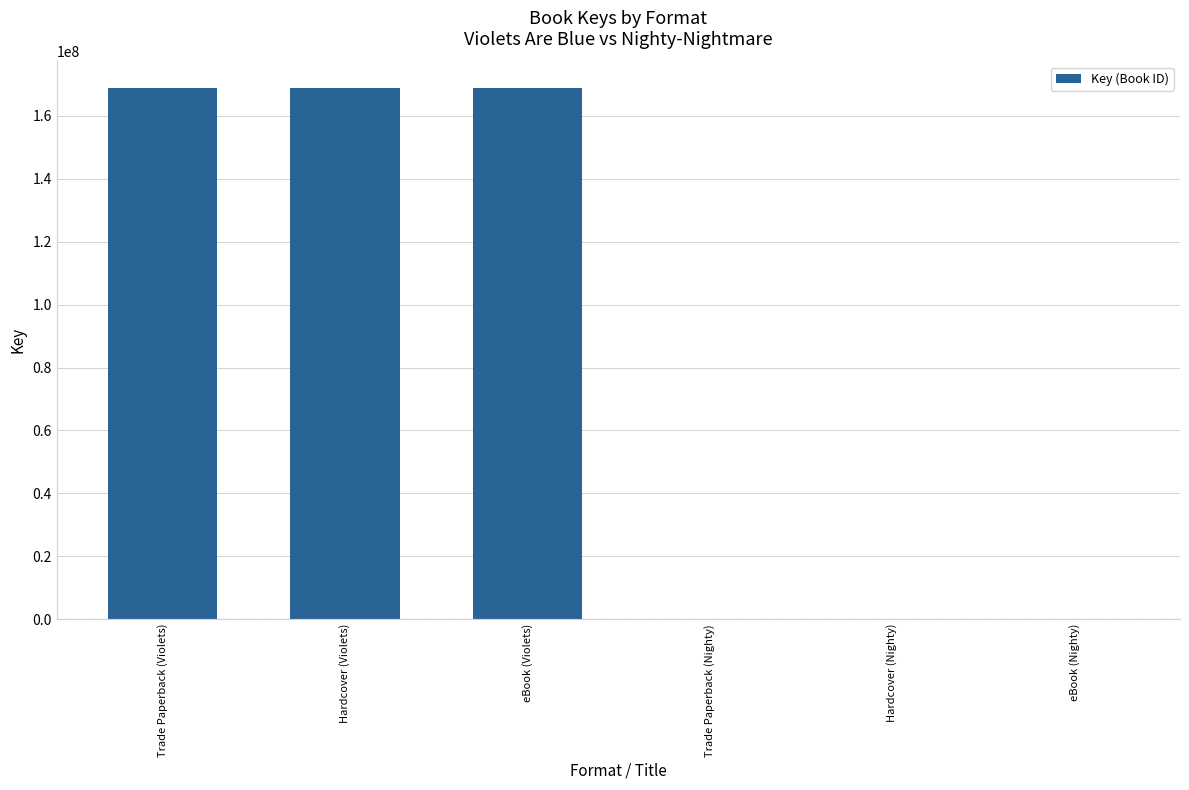

Which has a higher value, Hardcover (Nighty) or Hardcover (Violets)?

Hardcover (Violets)